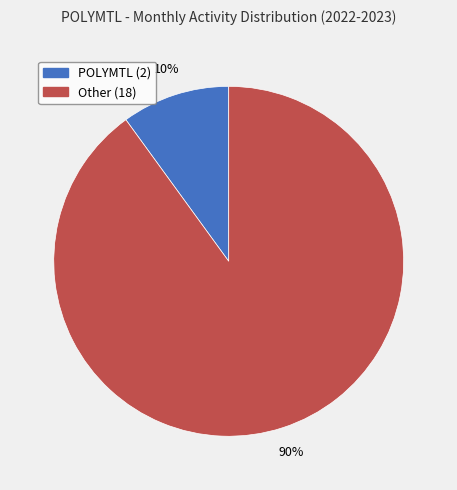

To the nearest percent, what is the average slice percentage?

50%